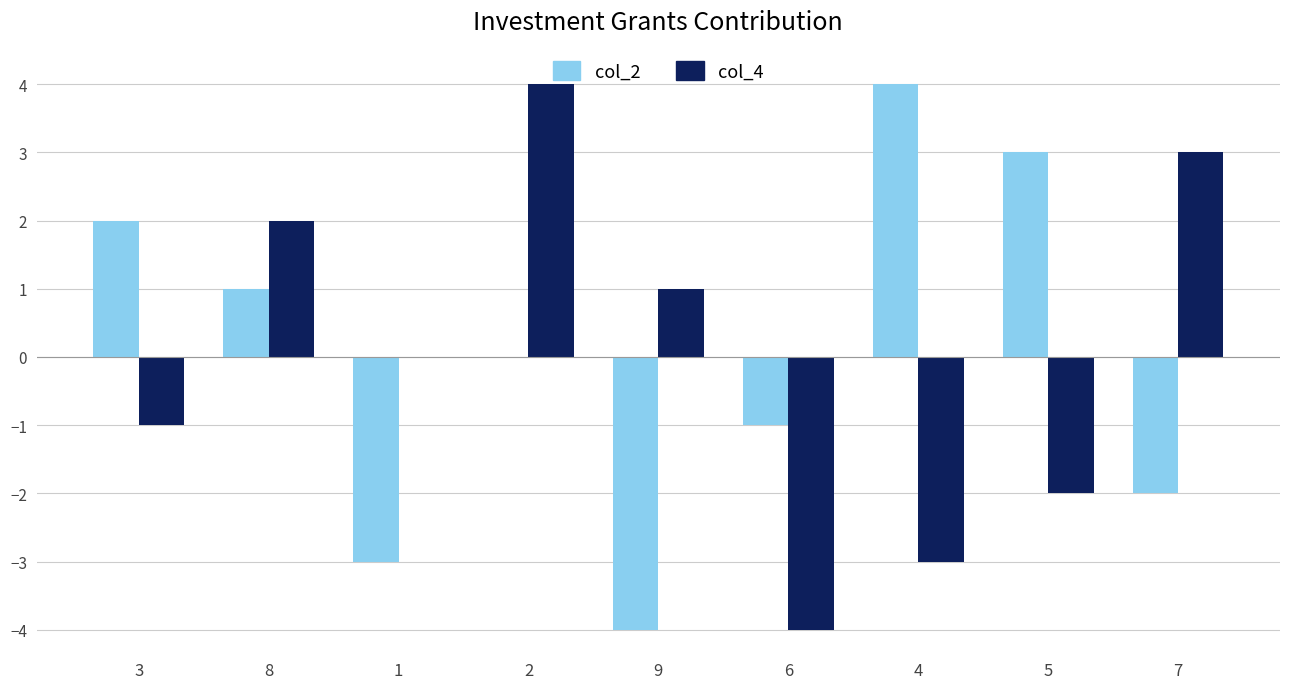

How many col_4 values are between -2 and 2?

5